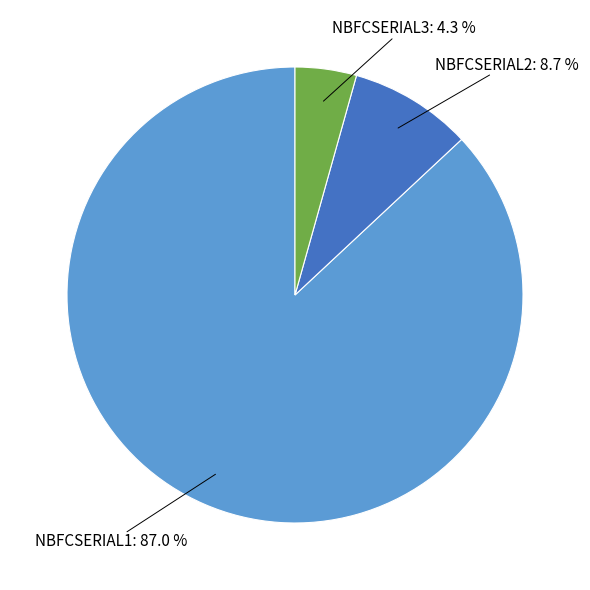

What is the largest slice in the pie chart?

NBFCSERIAL1